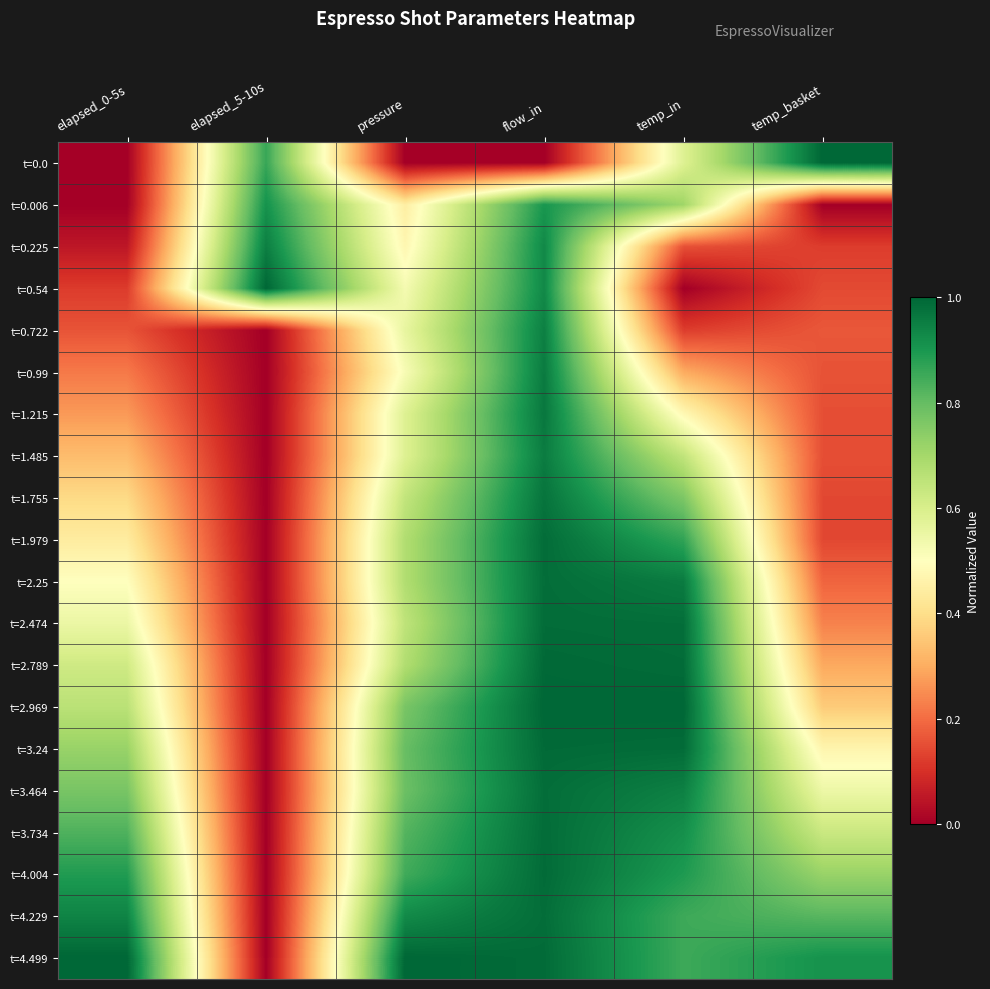

Which series has the largest range (max minus min)?

t=0.0